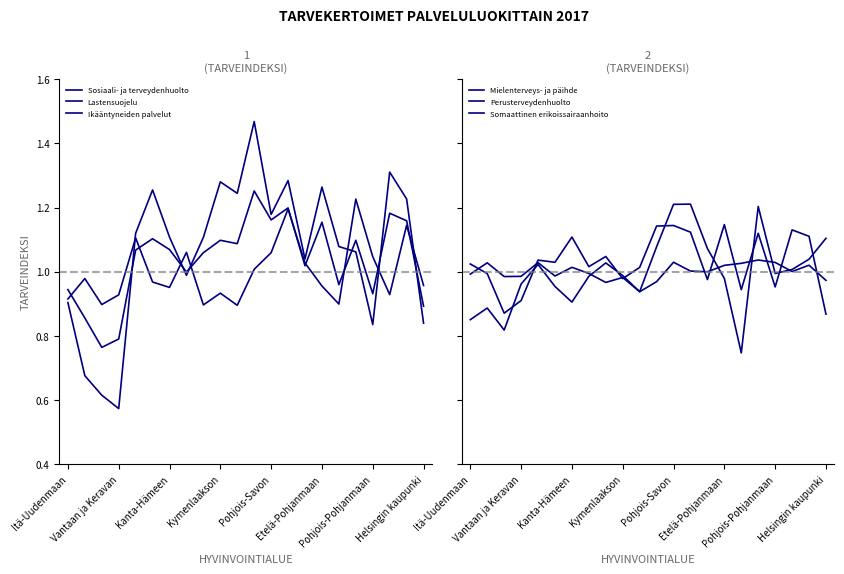

How many interior local peaks does the Perusterveydenhuolto series have?

7